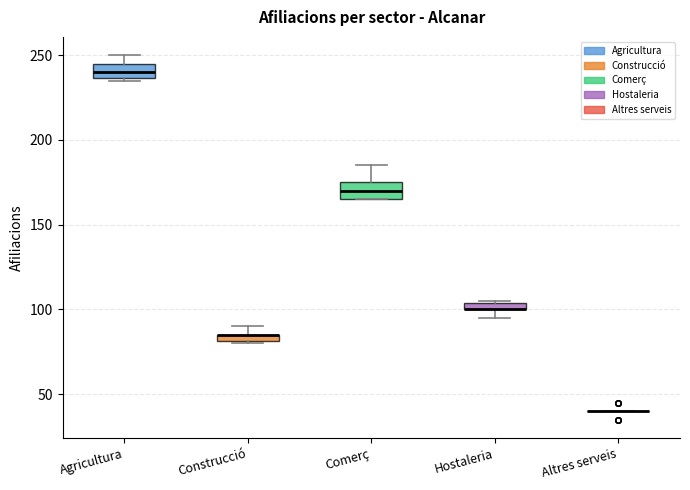

Where does the median line of the box for Agricultura sit on the y-axis? The values are not printed on the chart, so give them approximately, as read against the axis.

240